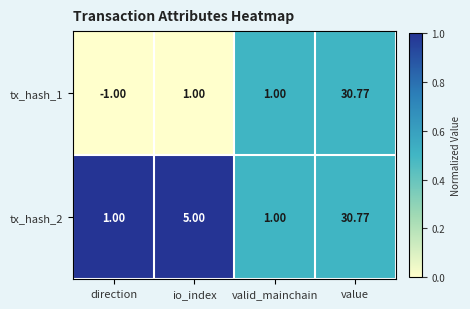

At which label does tx_hash_1 reach its minimum?

direction